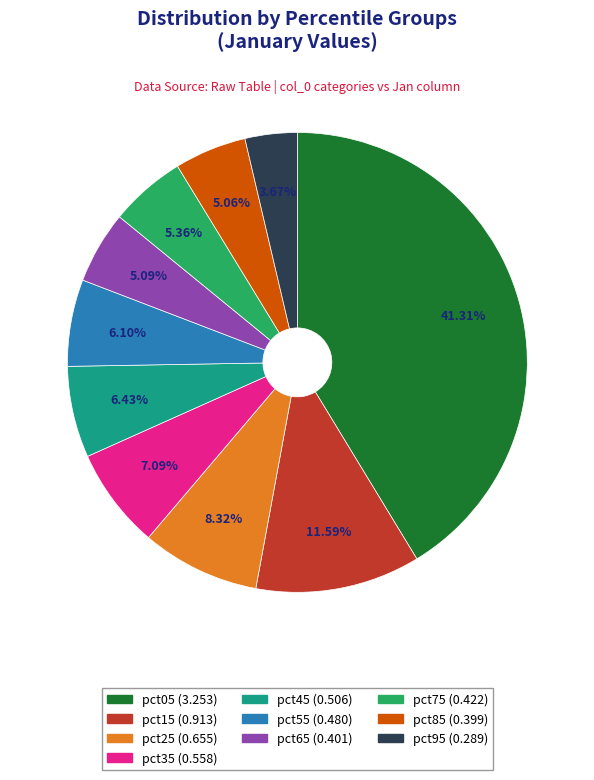

To the nearest percent, what is the combined percentage of pct85 and pct65?

10%